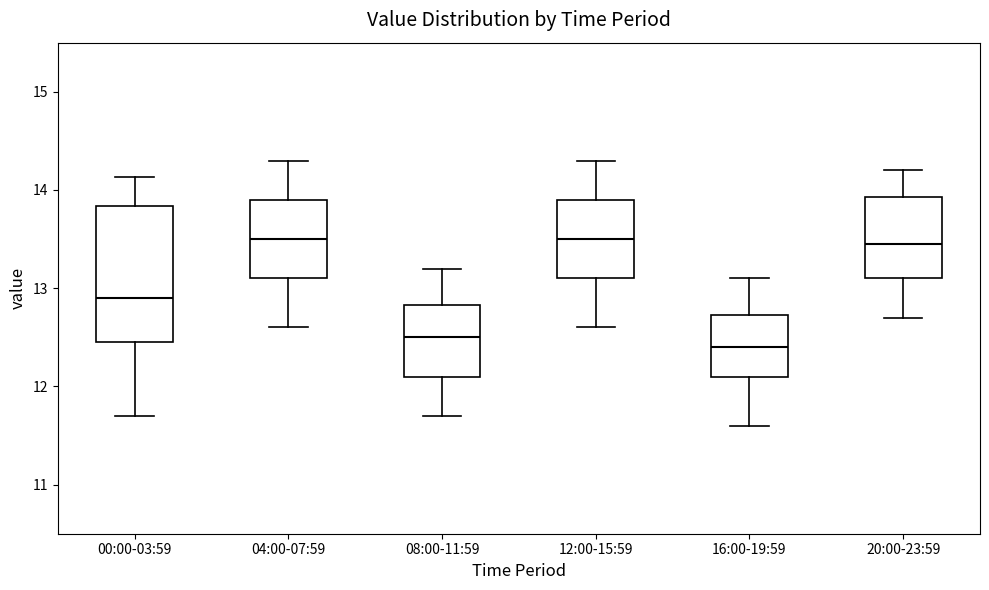

Where is the lower edge of the box for 04:00-07:59 on the y-axis? The values are not printed on the chart, so give them approximately, as read against the axis.

13.1